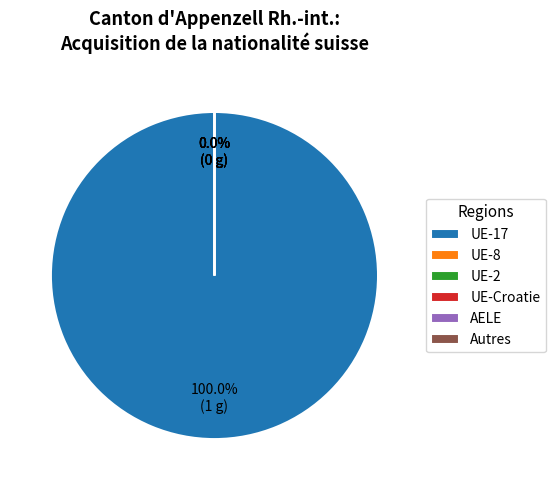

Does Europe represent more than half of the total?

Yes